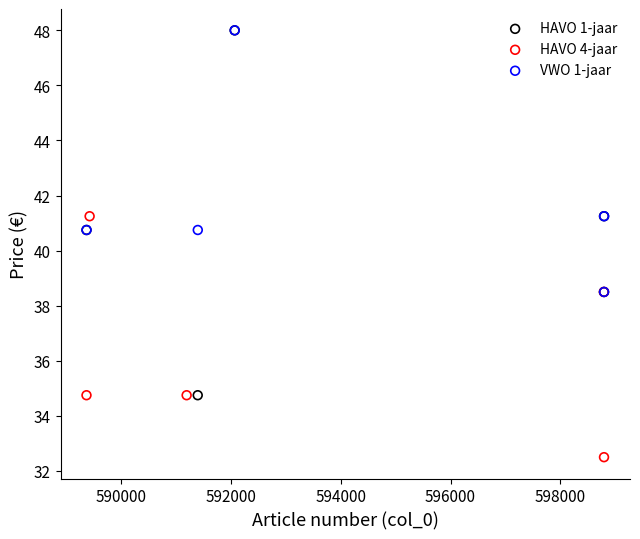

Which series contains the lowest Y value?

HAVO 4-jaar